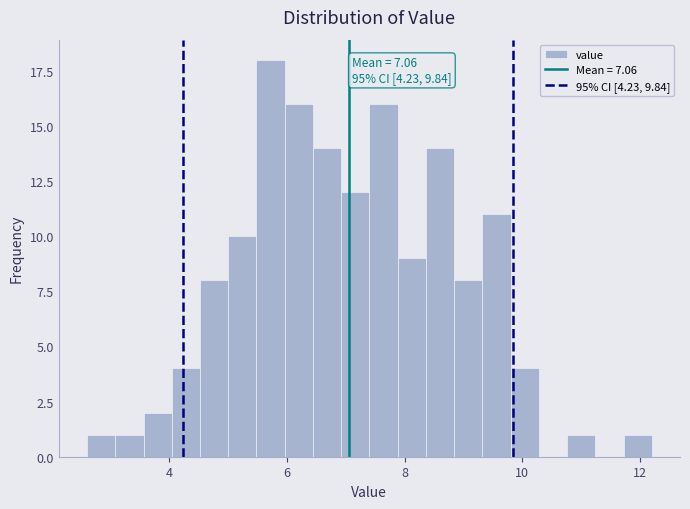

Read against the x-axis, roughly where is the centre of the tallest bar?

5.8